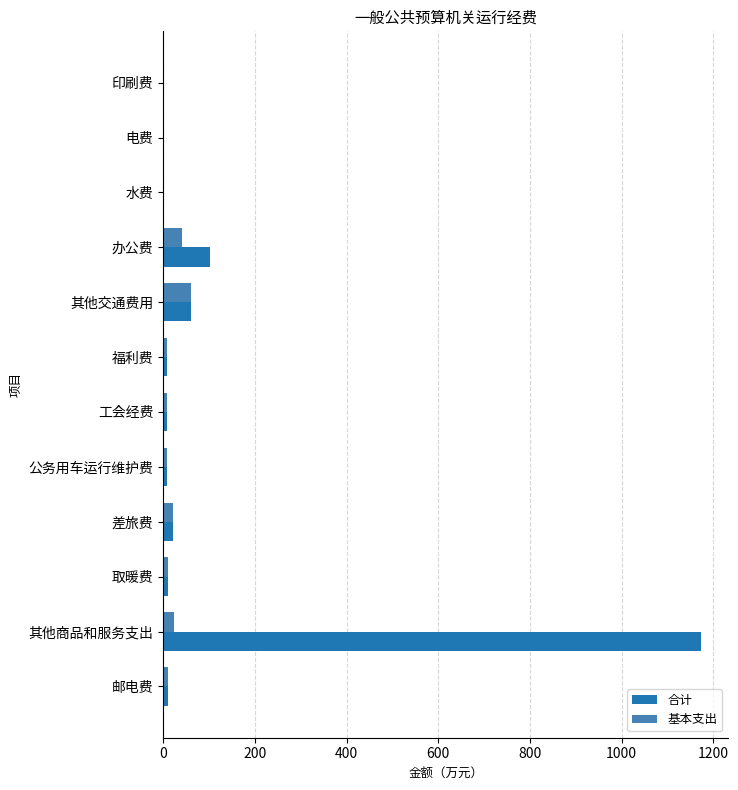

At which category is the sum across all series the highest?

其他商品和服务支出